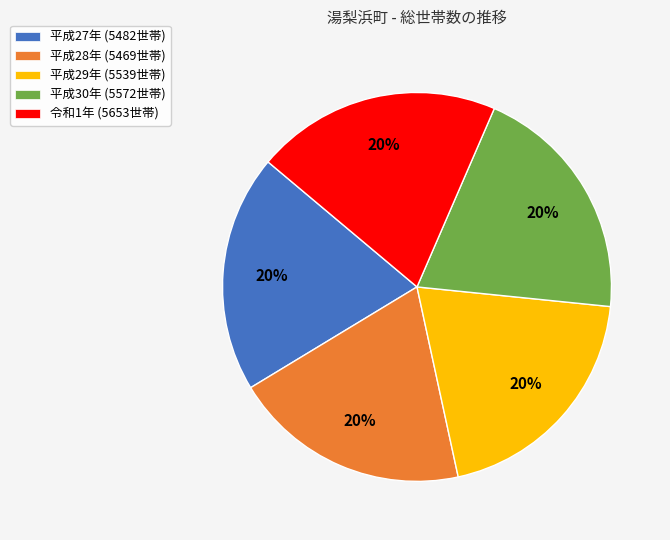

Do 平成29年 (5539世帯) and 平成30年 (5572世帯) together represent more than half of the pie?

No